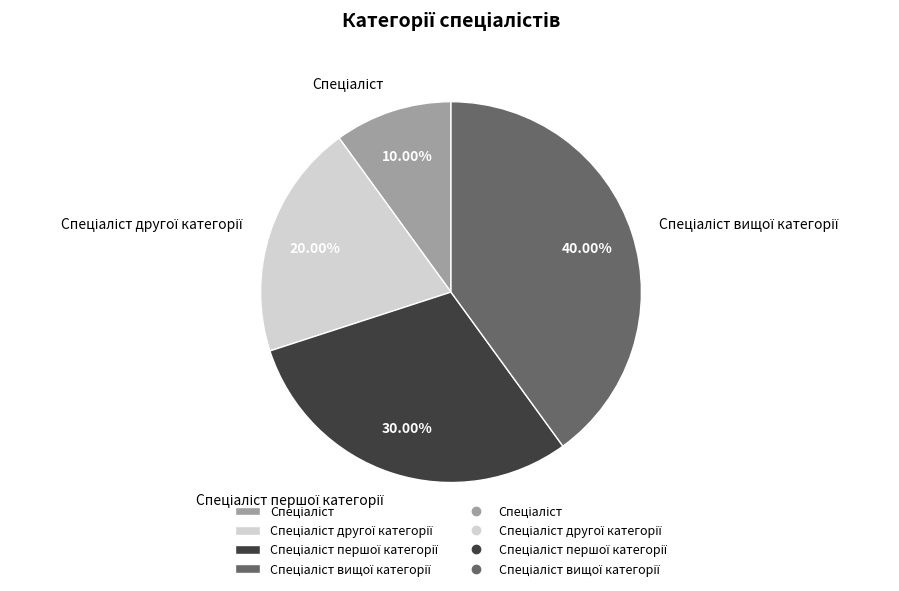

How many slices are in this pie chart?

4